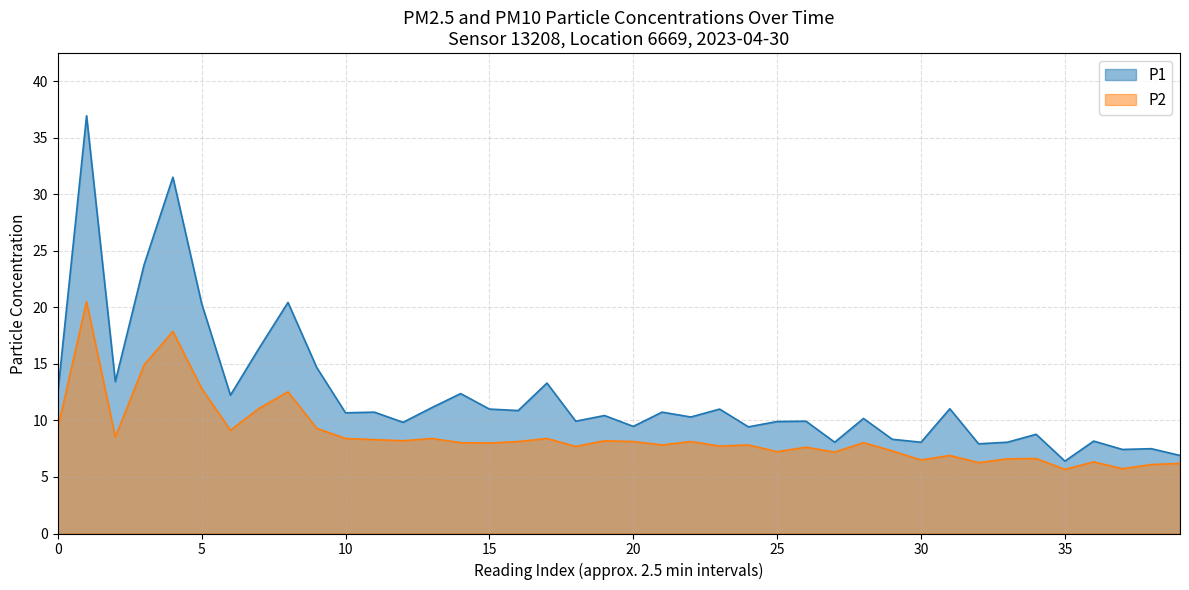

Which series has the largest range (max minus min)?

P1